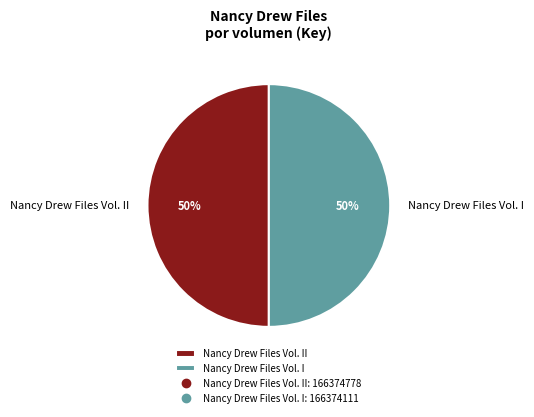

To the nearest percent, what is the average slice percentage?

50%